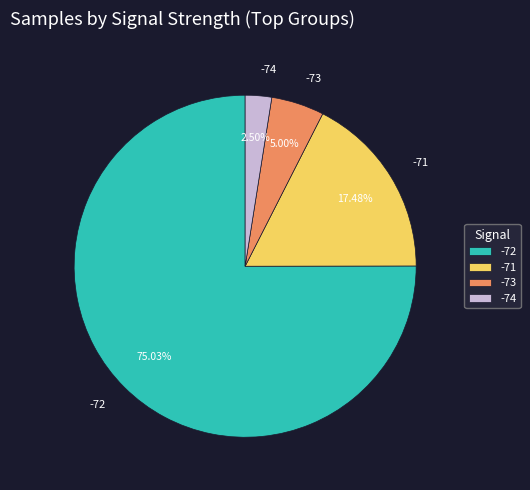

Approximately how many times larger is the value at -73 compared to -74?

2.0